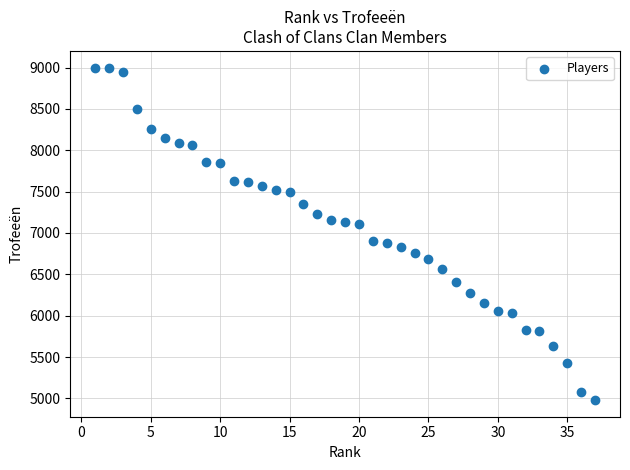

What is the range of X values (max minus min)?

36